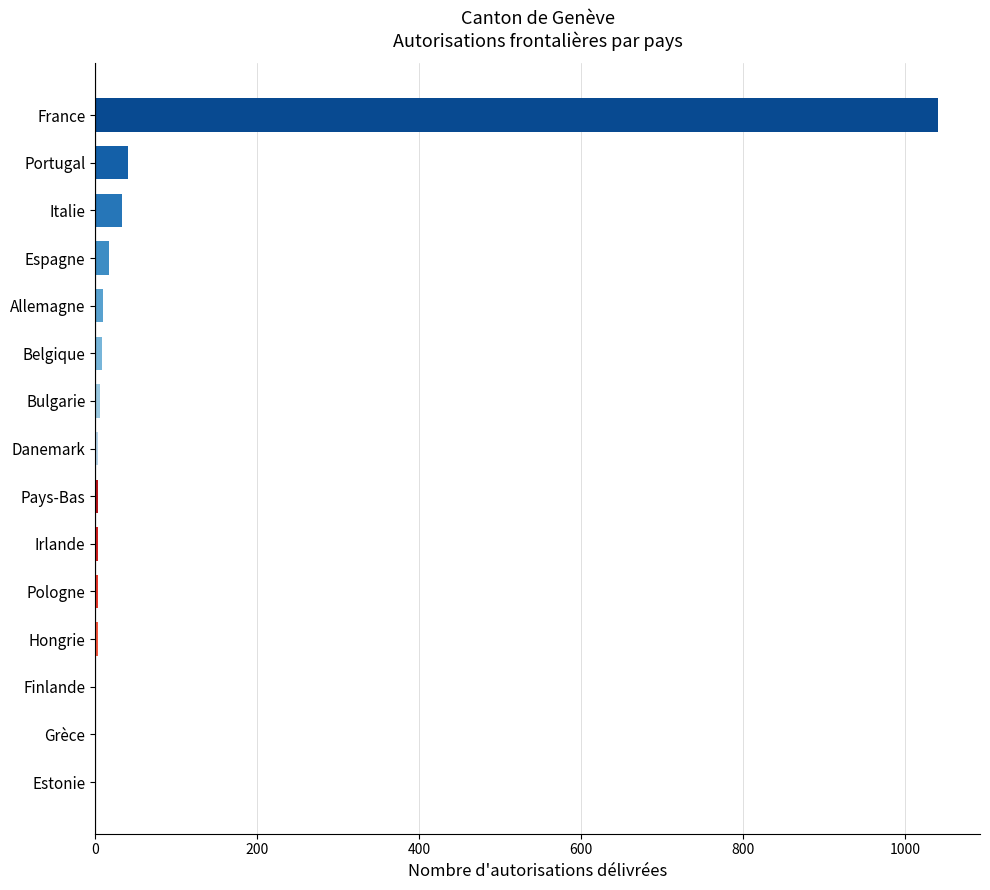

True or false: the data shows 1040 at France.

True